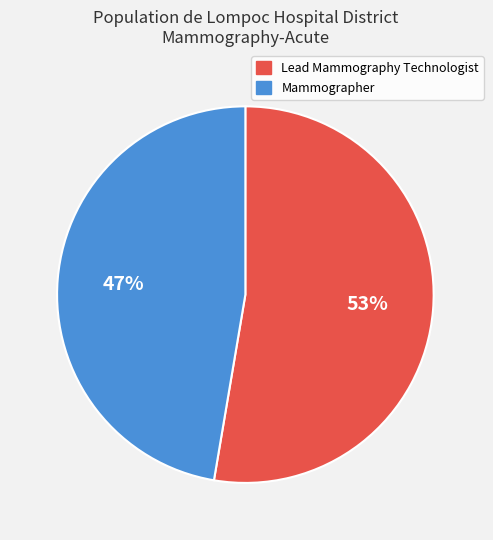

What is the smallest slice in the pie chart?

Mammographer